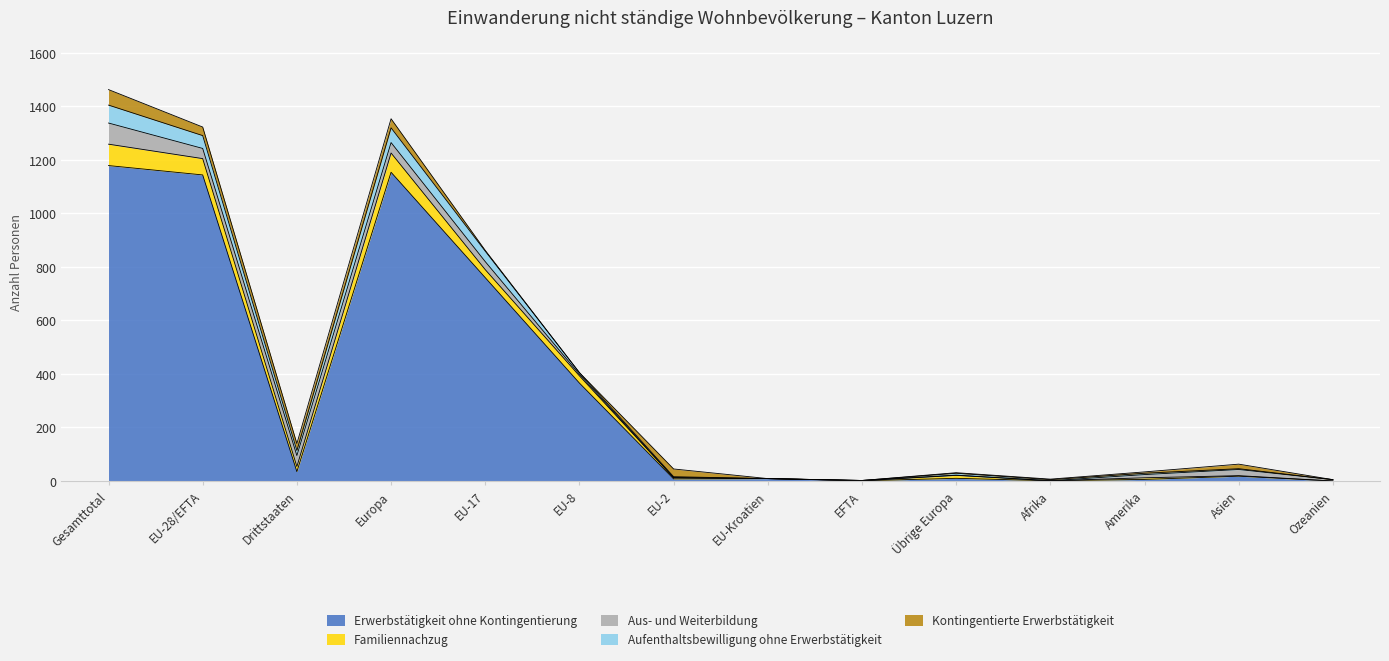

What is the difference between the maximum and minimum values in the Erwerbstätigkeit ohne Kontingentierung series?

1179